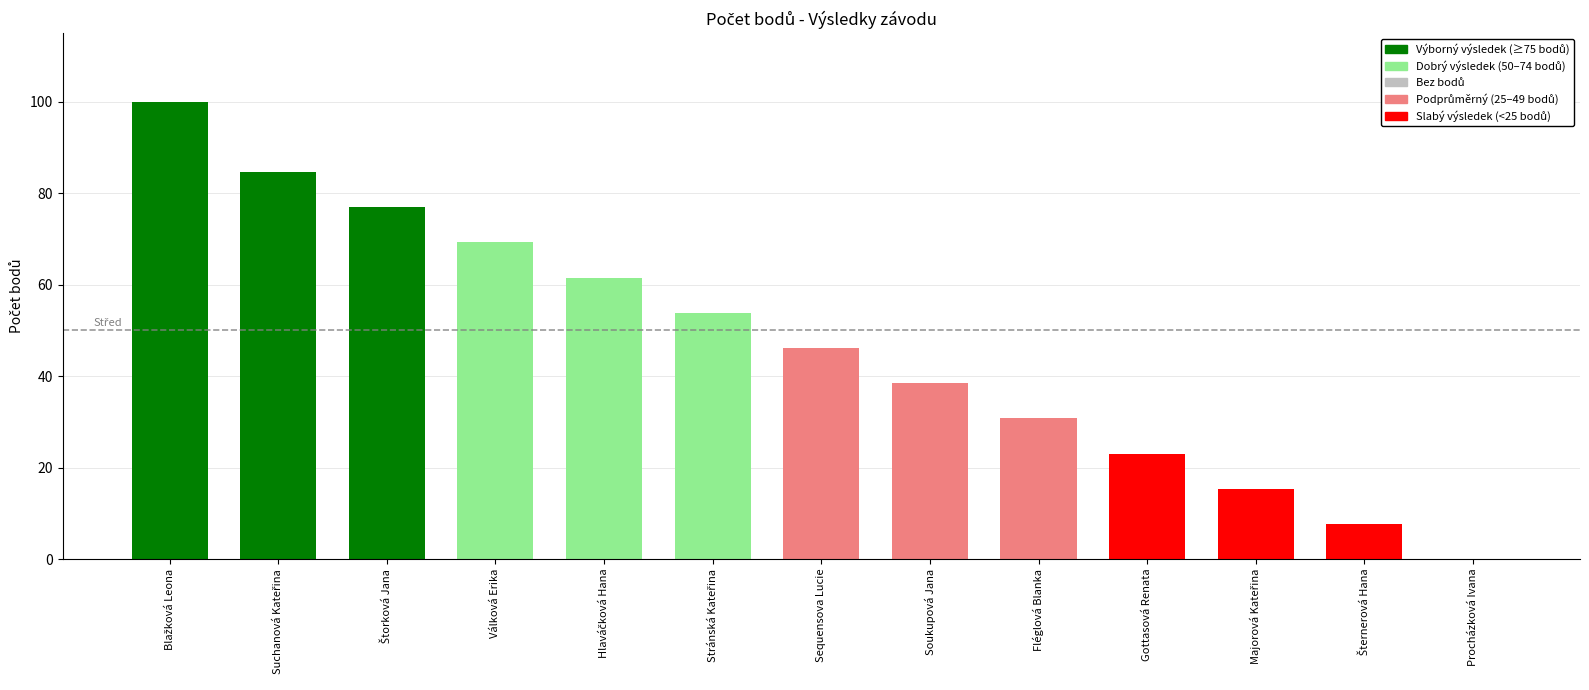

Which has a higher value, Válková Erika or Gottasová Renata?

Válková Erika